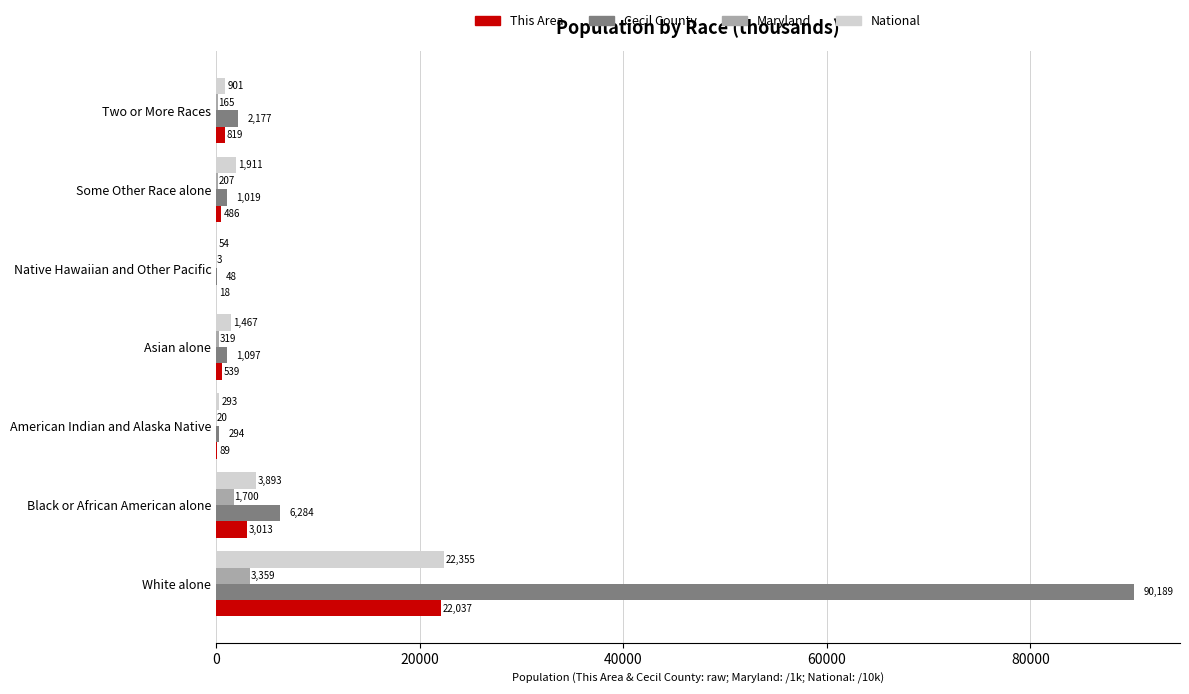

What is the sum of all Cecil County values?

101108.0